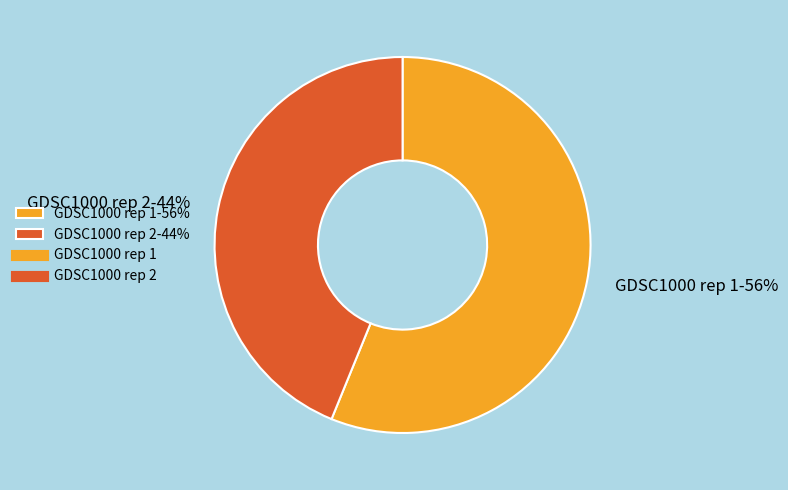

Is there any slice that represents more than half of the pie?

Yes